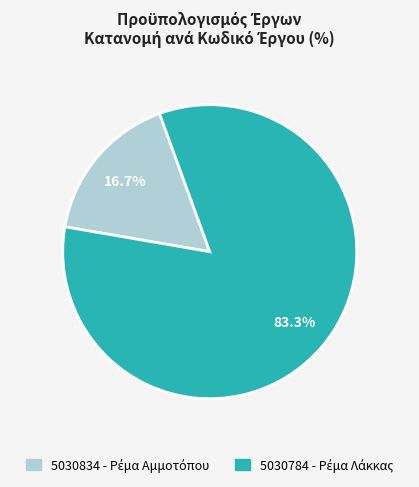

Is 5030784 the majority of the pie?

Yes